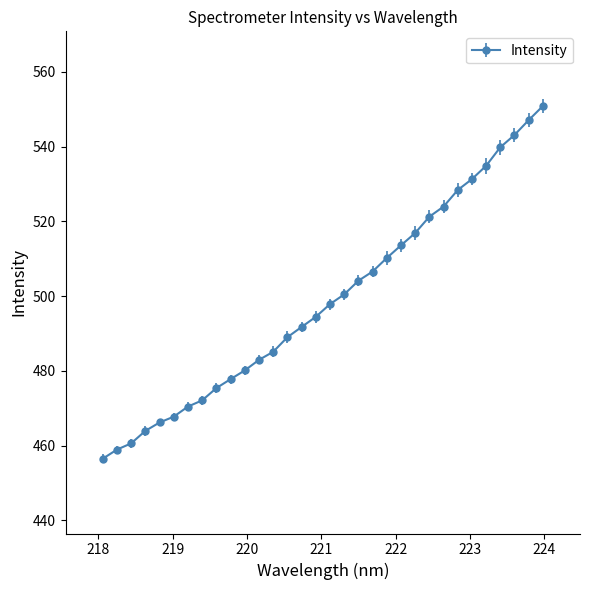

What is the value of the 9th point from the left?

475.4